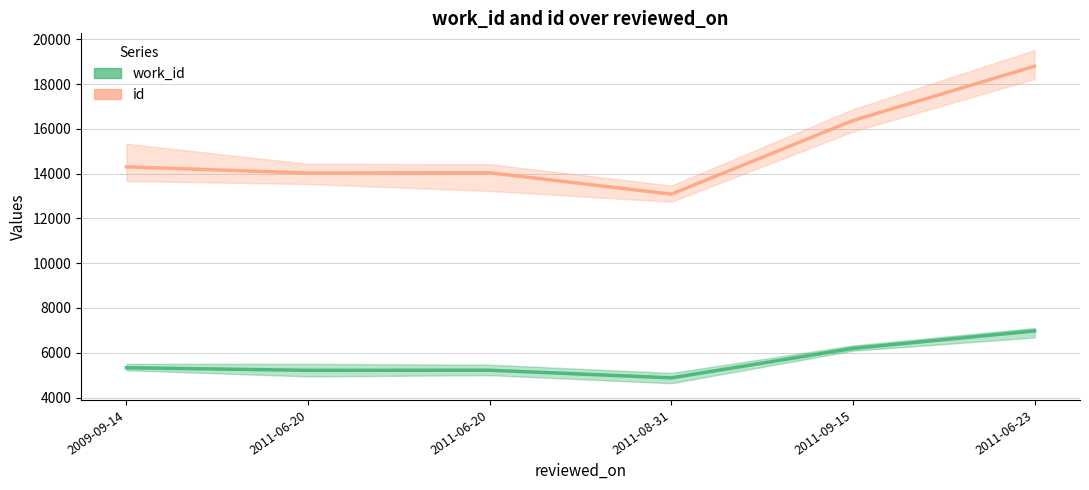

True or false: id has a value of 14042 at 2011-06-20.

True